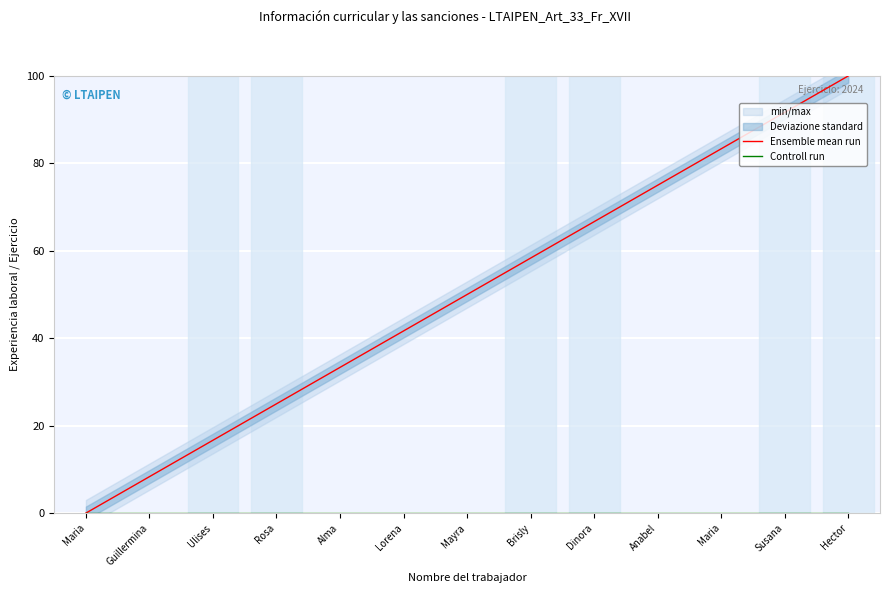

True or false: Ensemble mean run and Controll run intersect in this chart.

False